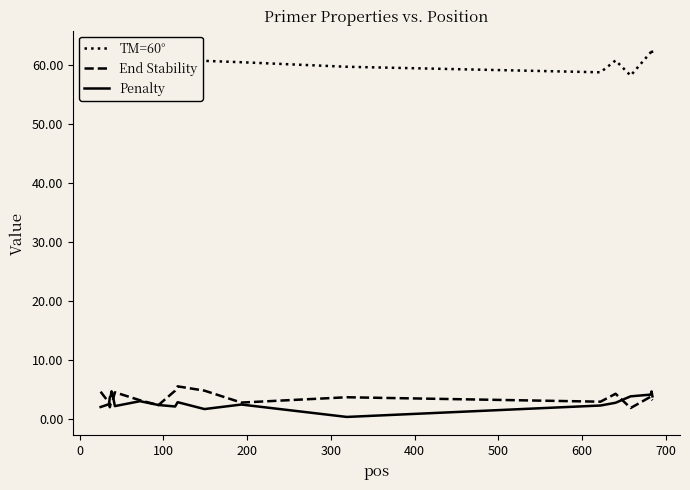

What is the average value of the End Stability series?

3.4